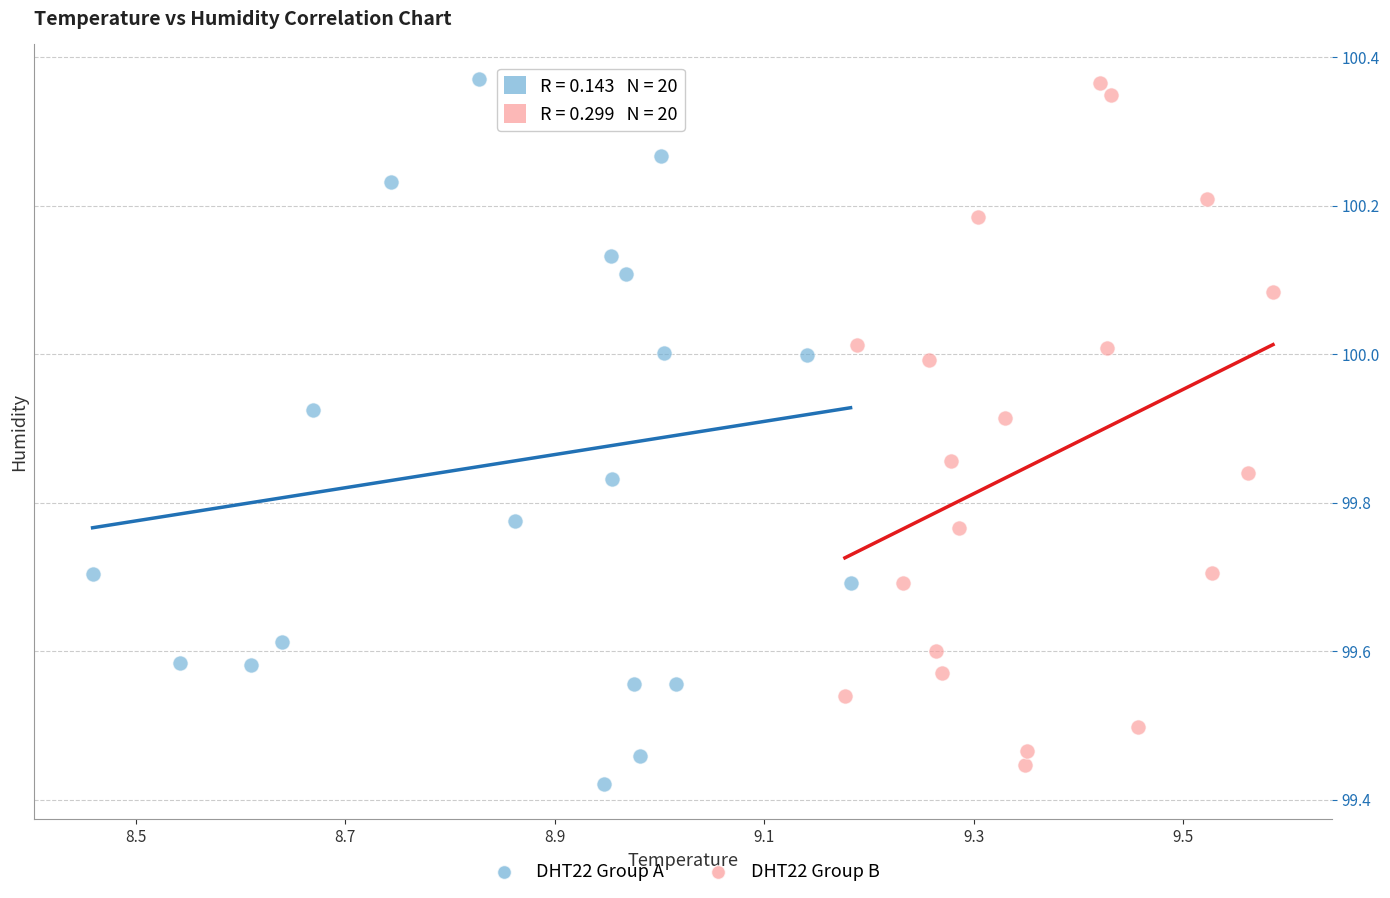

Which series contains the lowest Y value?

DHT22 Group A